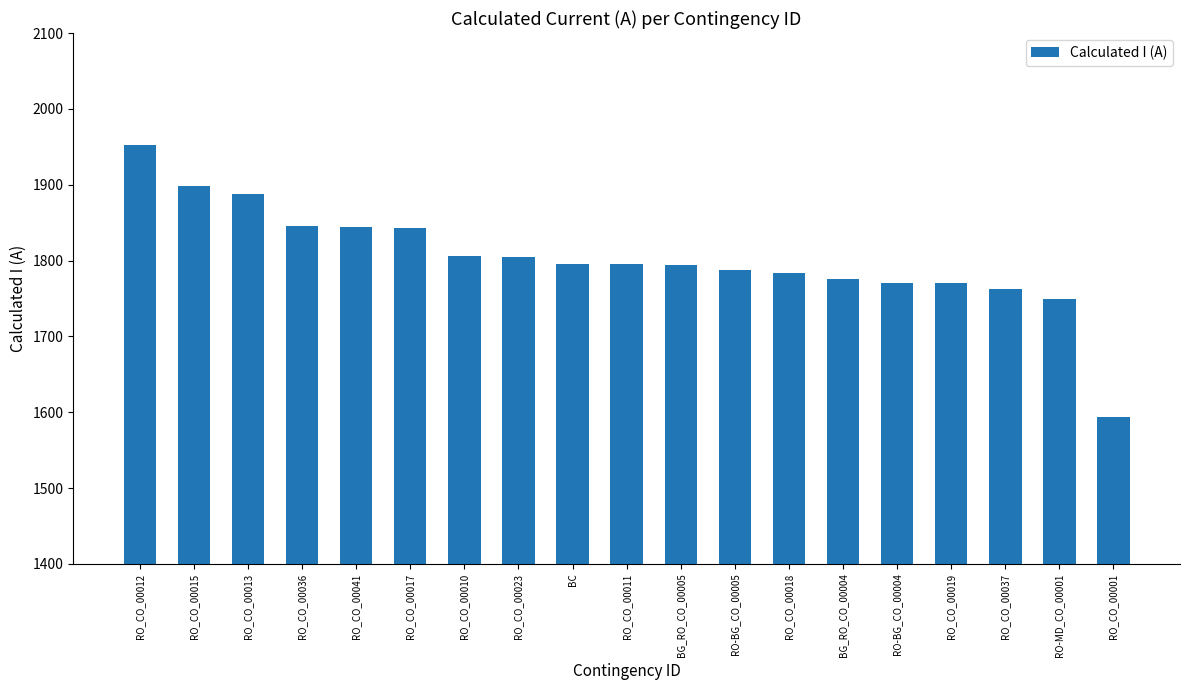

What is the difference between the values at RO-BG_CO_00005 and RO_CO_00001?

194